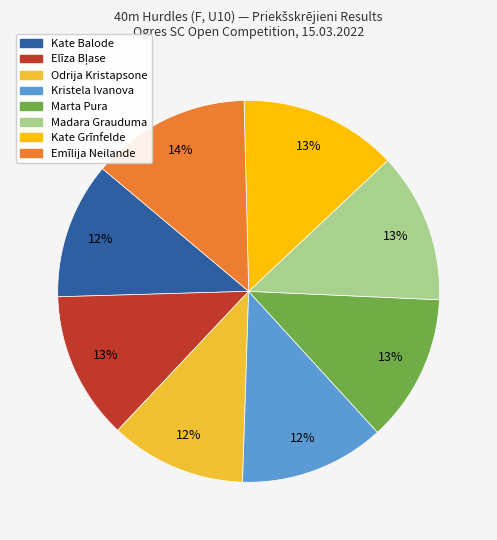

The Madara Grauduma slice represents 3% of the pie. True or false?

False